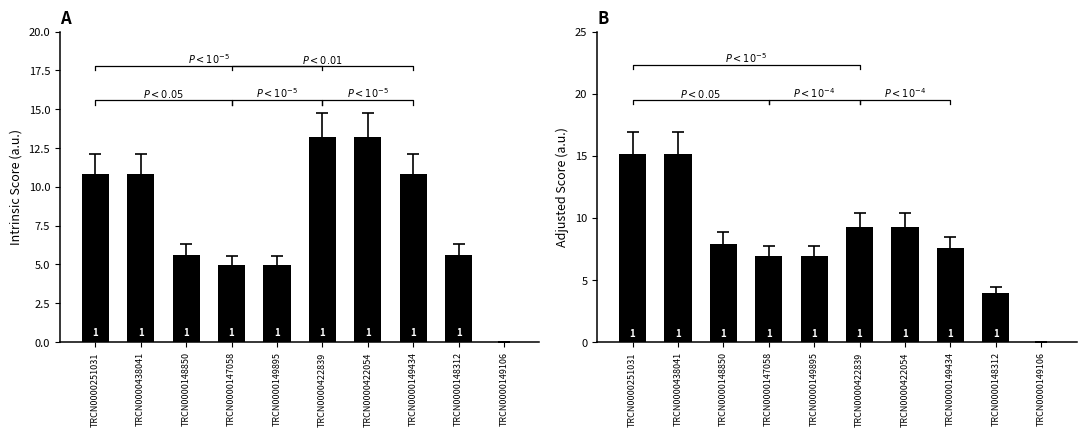

How many values in Adjusted Score are above zero?

9